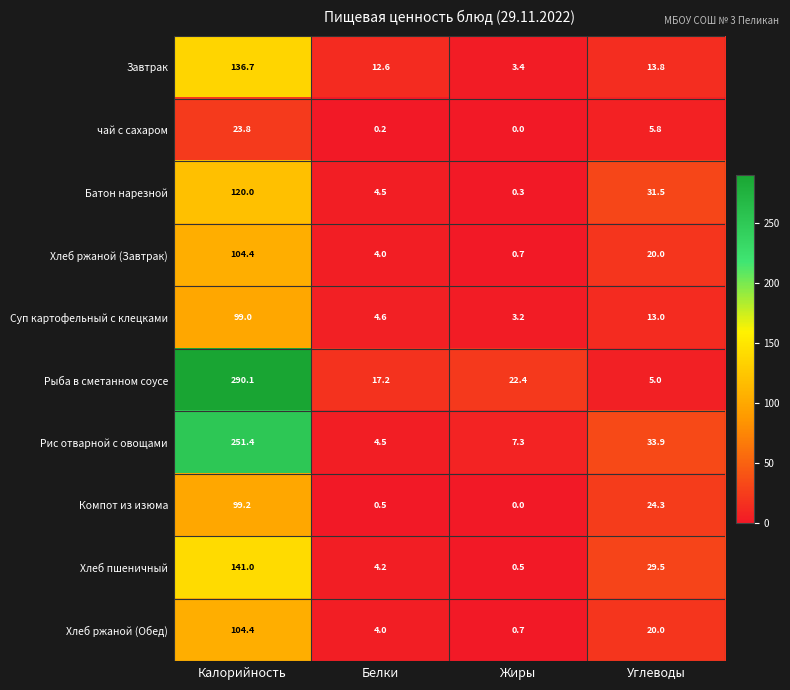

Which series changed the most between Белки and Жиры?

Завтрак